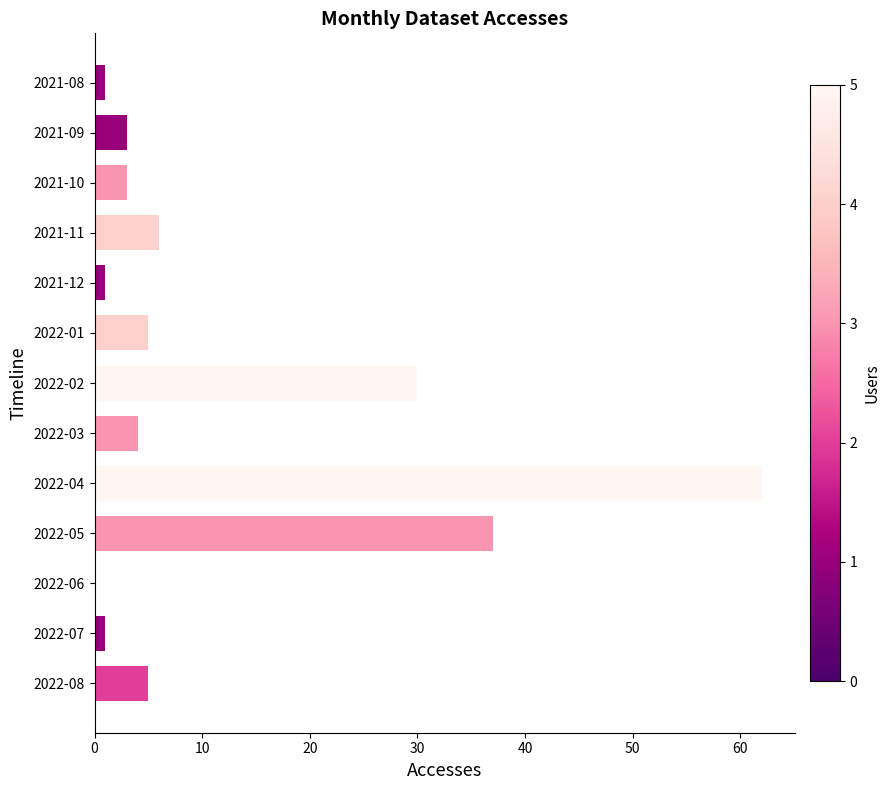

What is the maximum value shown in the chart?

62